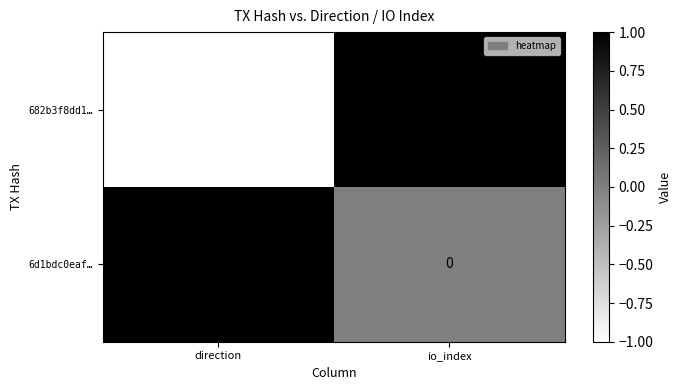

Count the number of categories in the chart.

2